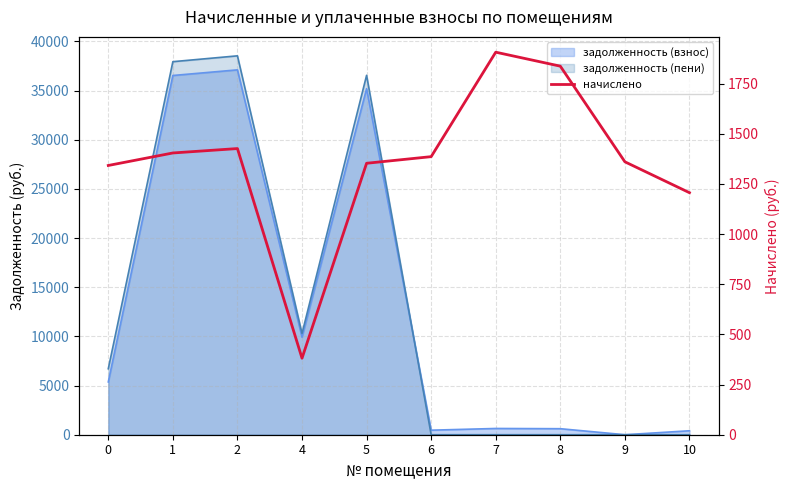

Rank the categories by value from highest to lowest.

7, 8, 2, 1, 6, 9, 5, 0, 10, 4